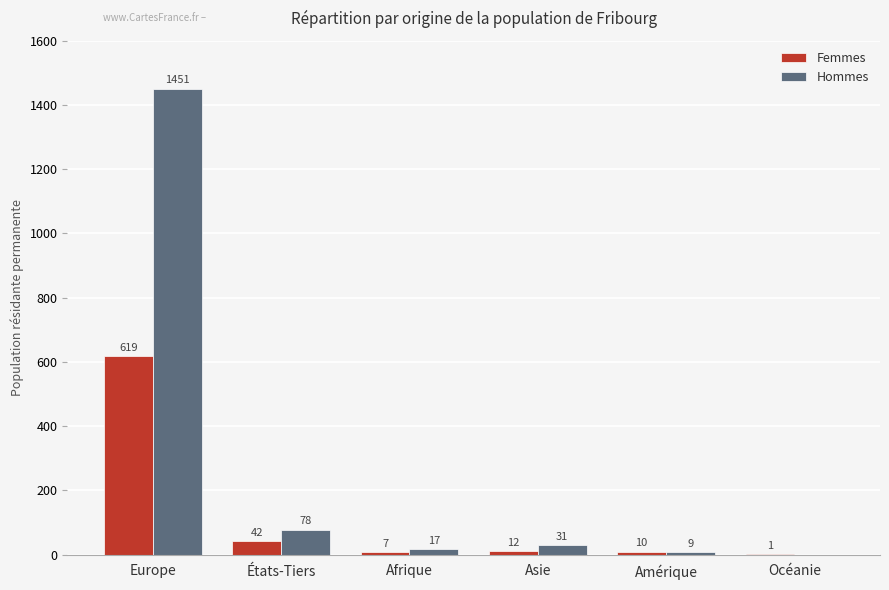

True or false: Hommes has a value of 1451 at Europe.

True